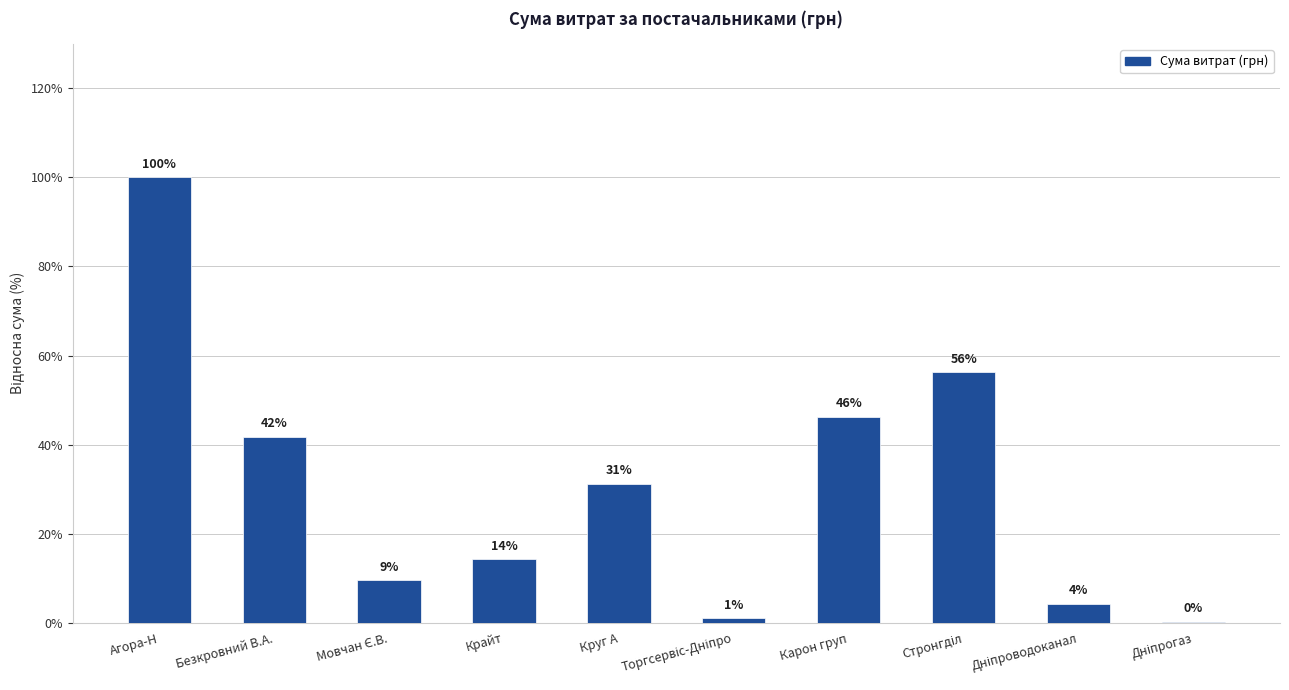

Reading left to right, transcribe all the data shown in this chart.

Агора-Н=100.0	Безкровний В.А.=41.8	Мовчан Є.В.=9.5	Крайт=14.2	Круг А=31.2	Торгсервіс-Дніпро=1.0	Карон груп=46.3	Стронгділ=56.2	Дніпроводоканал=4.1	Дніпрогаз=0.2